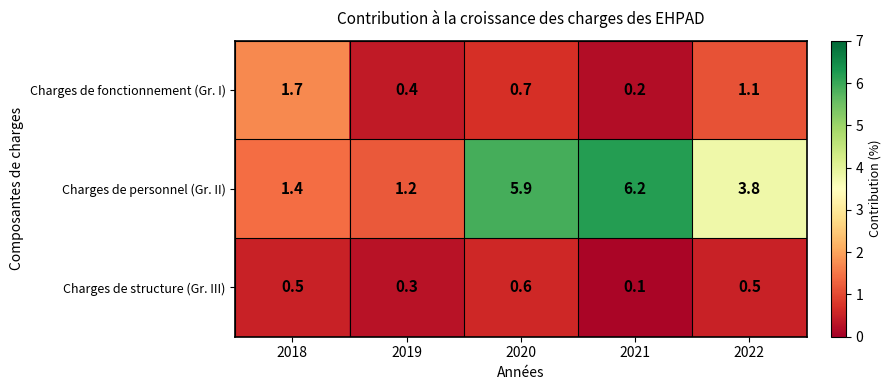

Between 2019 and 2020, which series saw the biggest shift?

Charges de personnel (Gr. II)